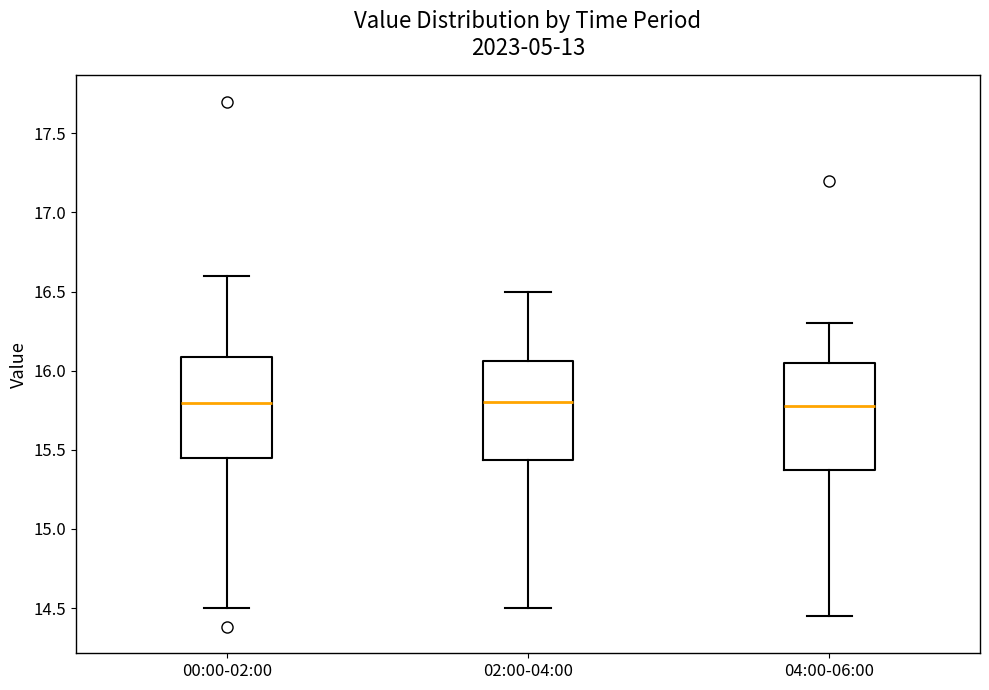

Reading left to right, transcribe this box plot: for each box, give where its median line is, the range the box spans, and where its two whiskers end, as read against the y-axis. The values are not printed on the chart, so give them approximately, as read against the axis.

00:00-02:00: median 15.80, box 15.45 to 16.10, whiskers 14.50 to 16.60
02:00-04:00: median 15.80, box 15.45 to 16.05, whiskers 14.50 to 16.50
04:00-06:00: median 15.80, box 15.40 to 16.05, whiskers 14.45 to 16.30